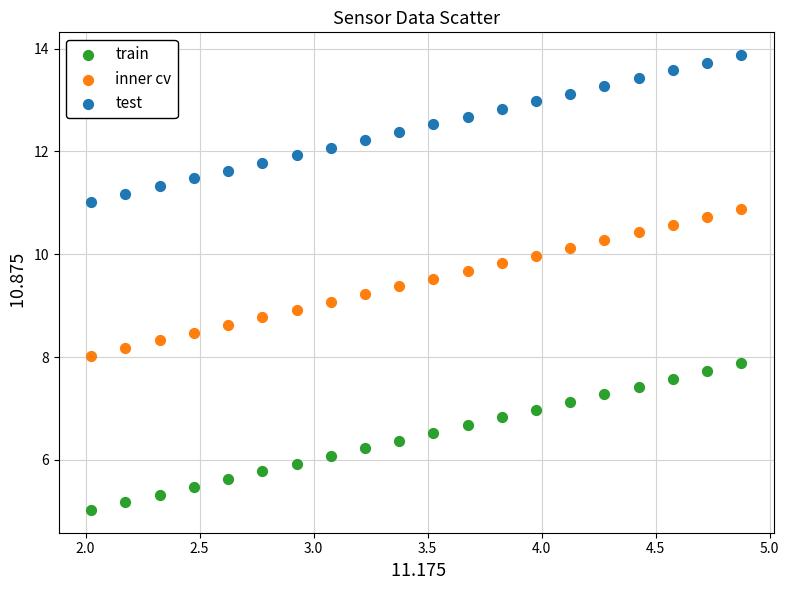

What is the X range (max minus min) for the scatter plot?

2.9